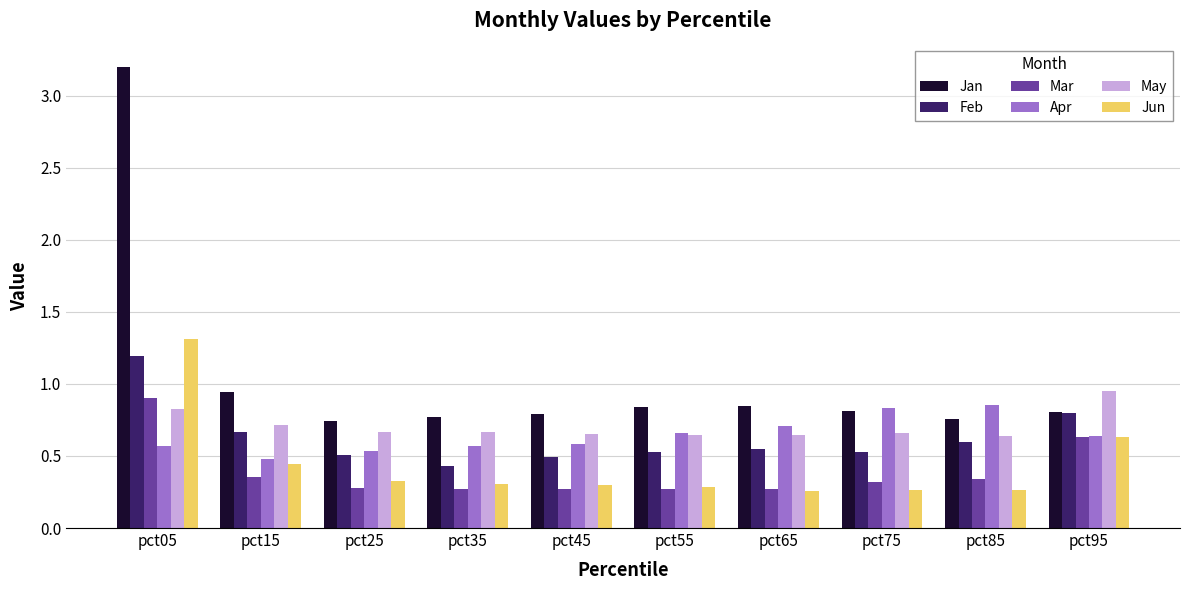

What is the sum of all Jun values?

4.4